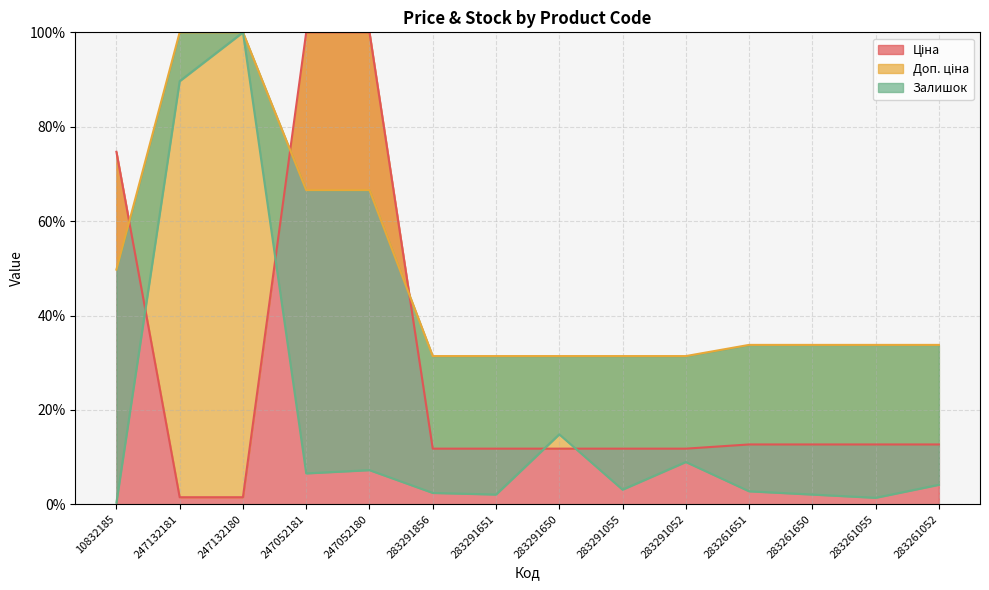

What is the highest value of the Доп. ціна series?

100.0